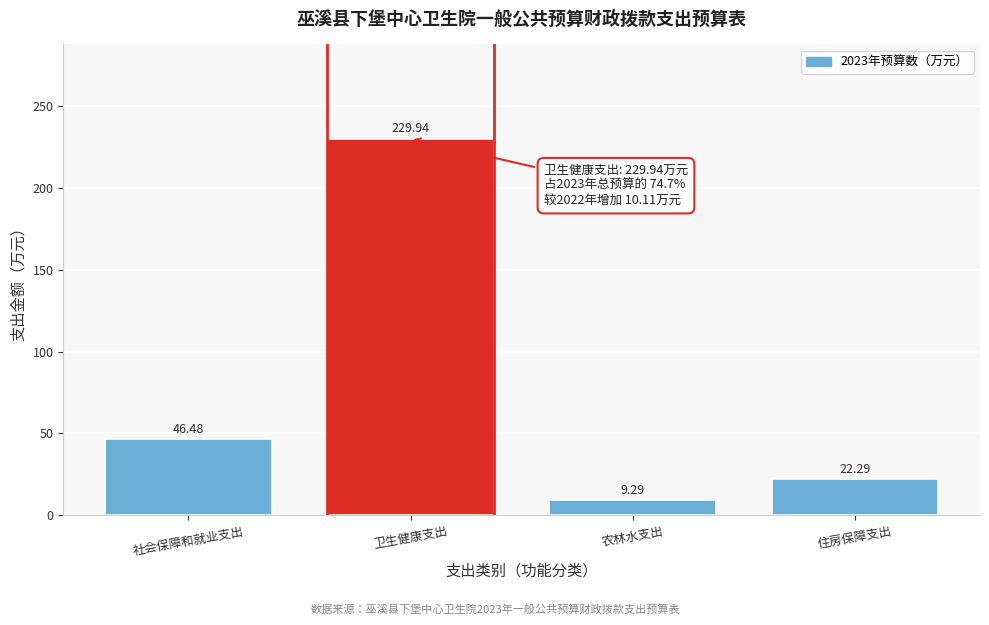

At which label does the data first exceed 46?

社会保障和就业支出